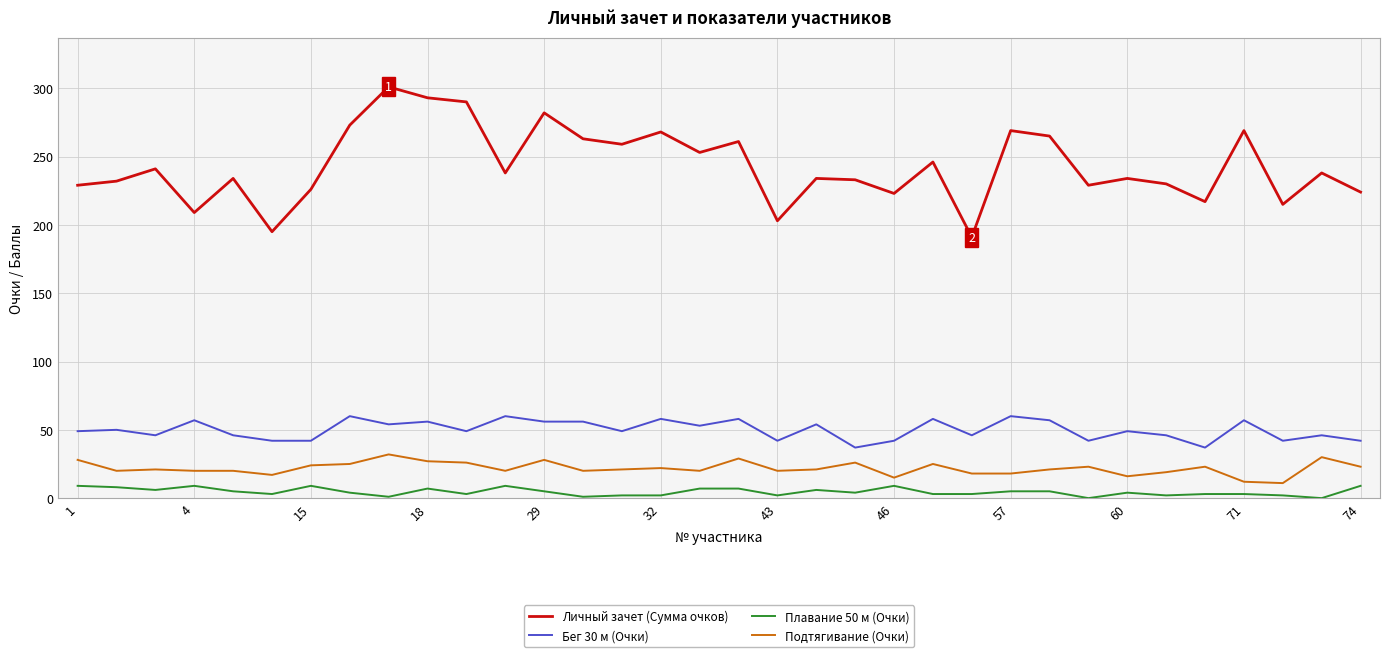

What is the highest value of the Плавание 50 м (Очки) series?

9